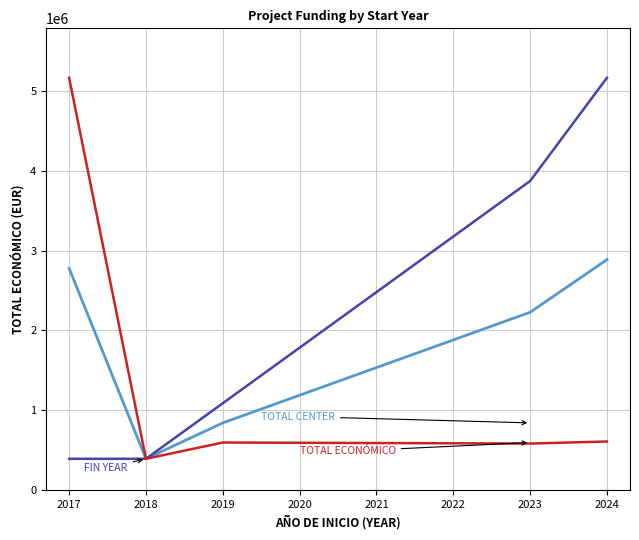

What is the total value across all series at 2024?

8658420.6